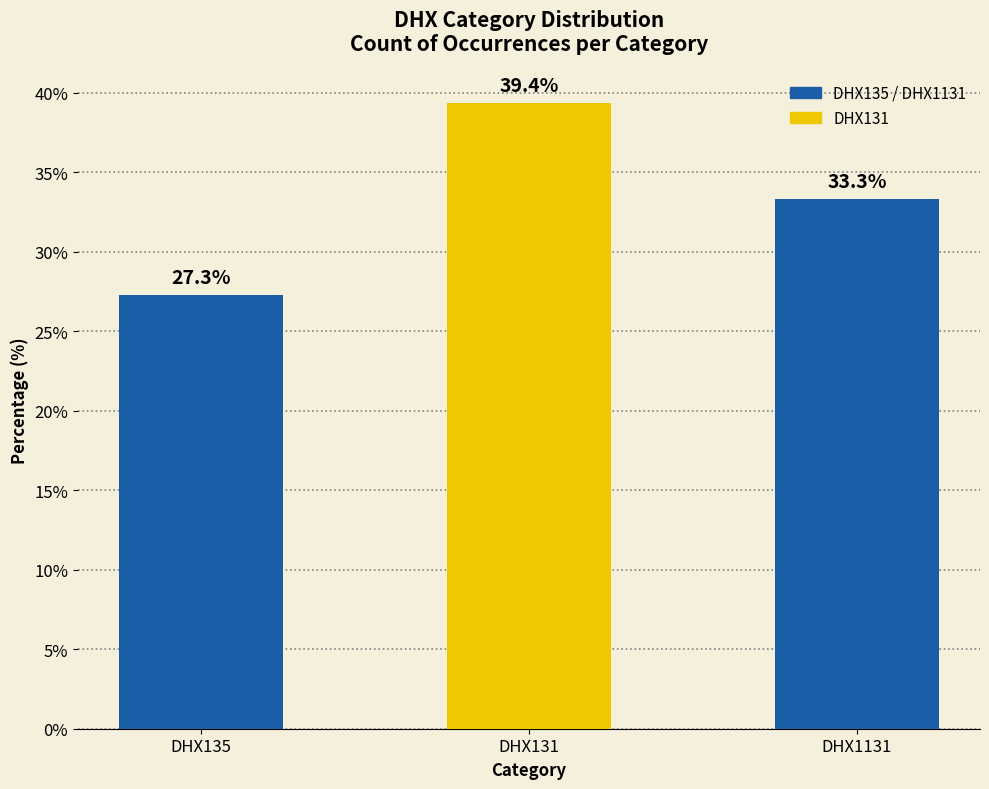

What position from the left is DHX131?

2